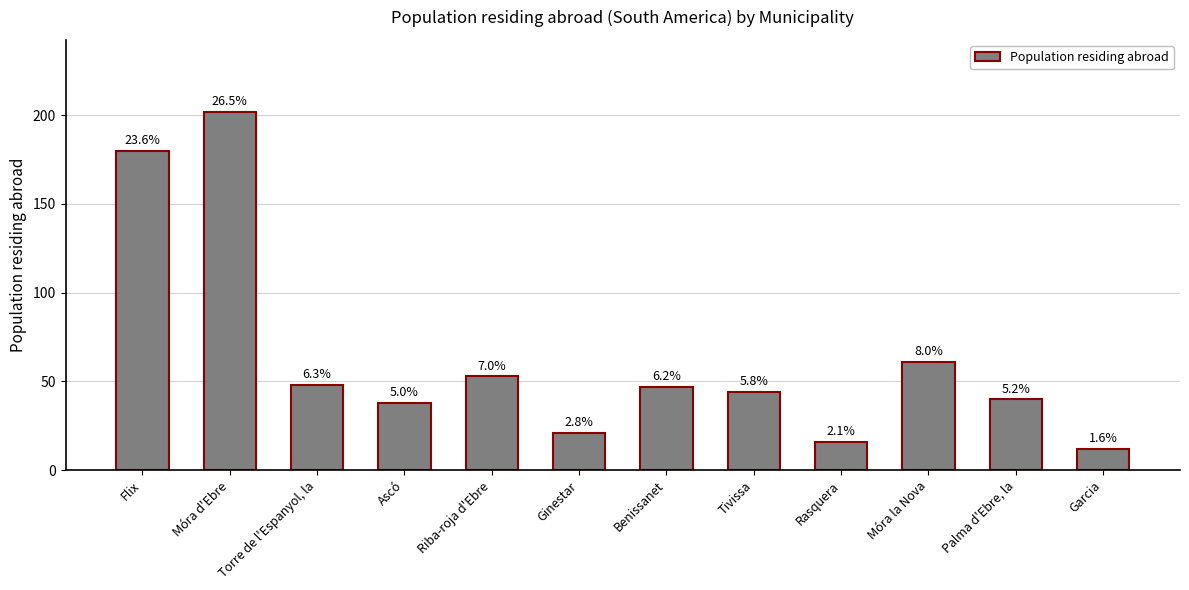

Reading left to right, transcribe all the data shown in this chart.

Flix=180	Móra d'Ebre=202	Torre de l'Espanyol, la=48	Ascó=38	Riba-roja d'Ebre=53	Ginestar=21	Benissanet=47	Tivissa=44	Rasquera=16	Móra la Nova=61	Palma d'Ebre, la=40	Garcia=12